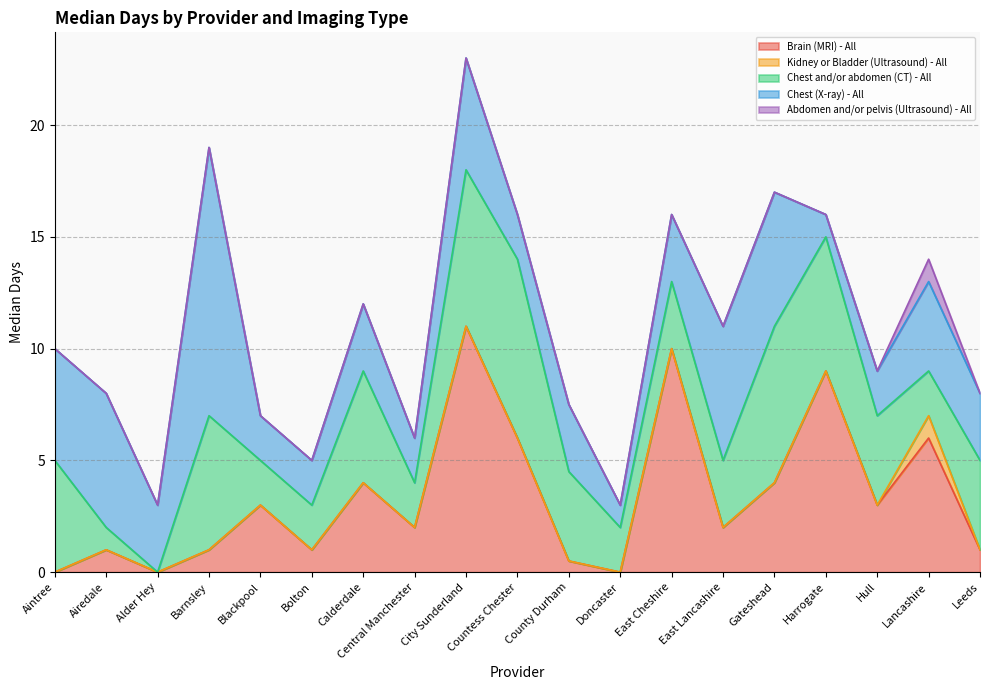

At which label is Chest and/or abdomen (CT) - All closest to 4?

County Durham